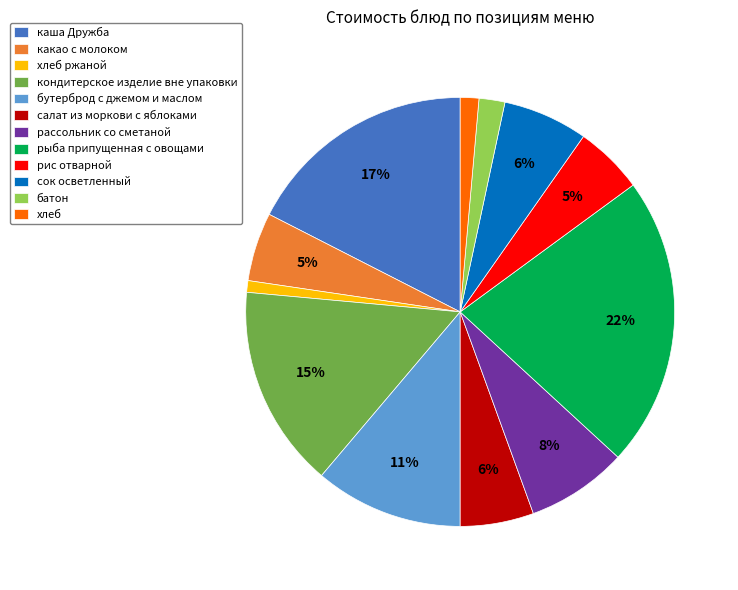

Is it true that рассольник со сметаной is 1% of the pie?

False